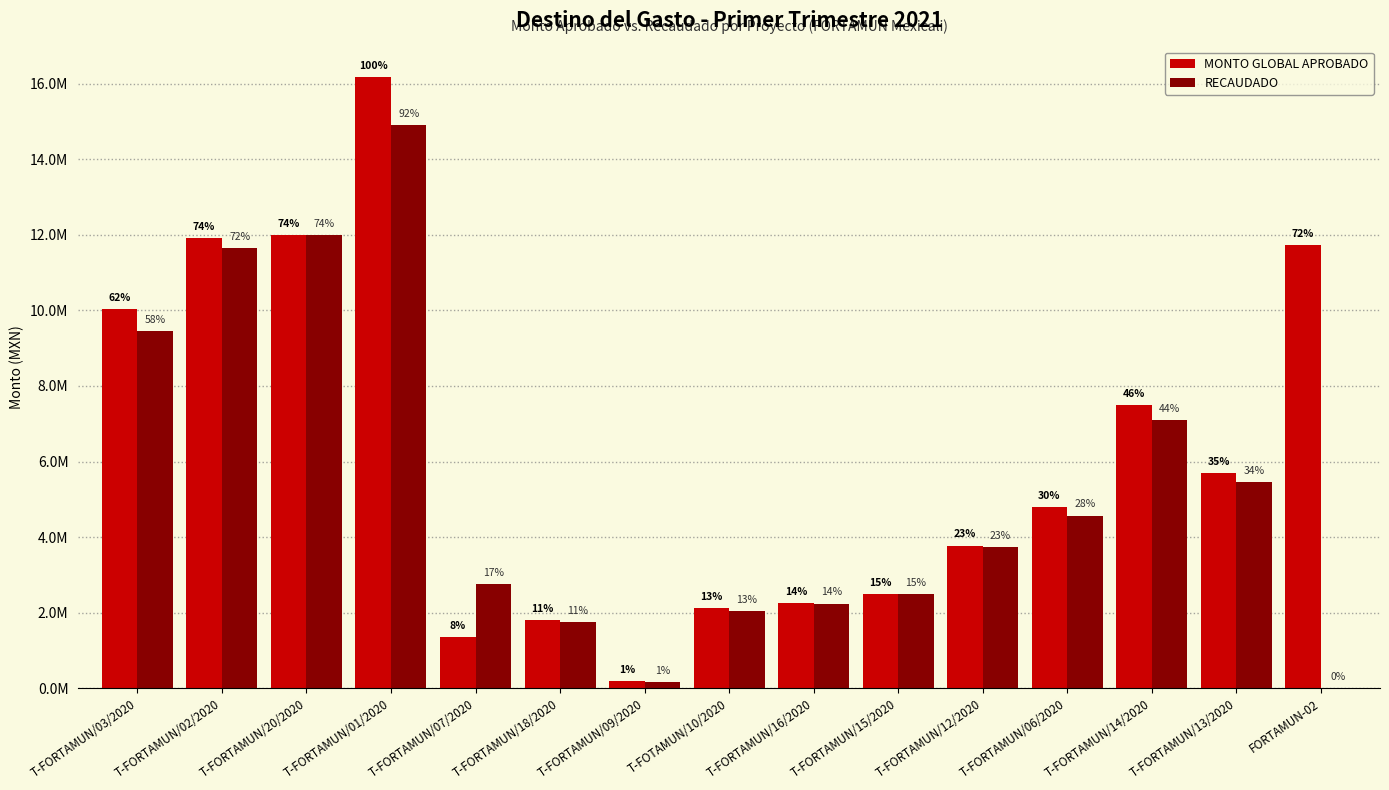

At which label is RECAUDADO closest to 7452194?

T-FORTAMUN/14/2020